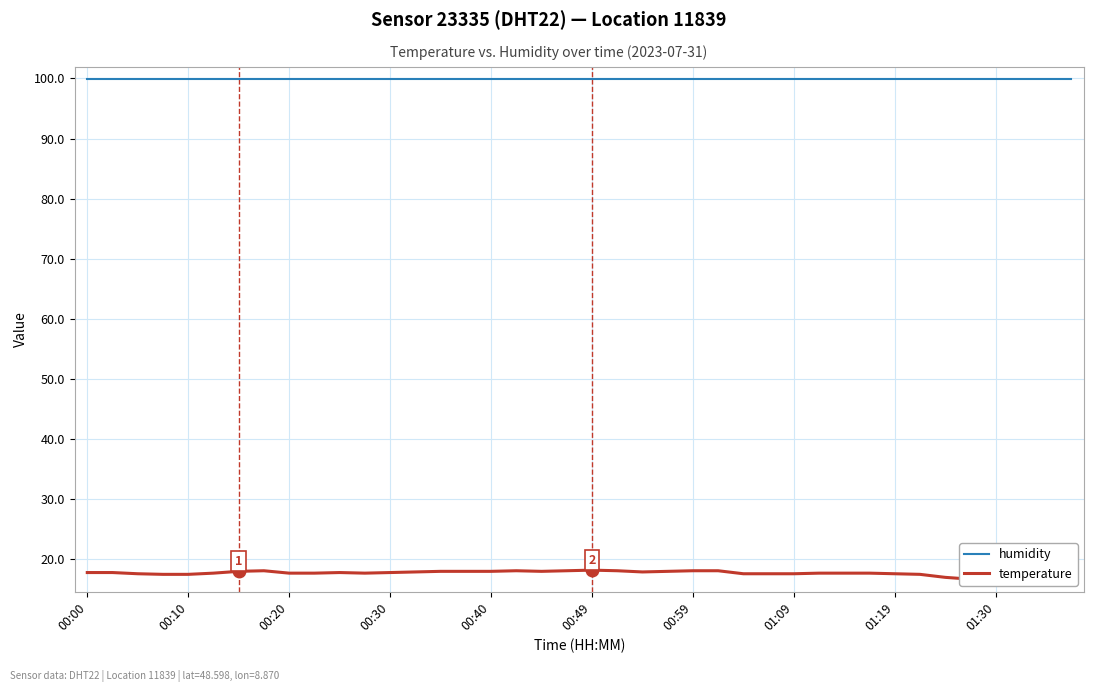

The temperature series shows 28.9 at 00:10. True or false?

False